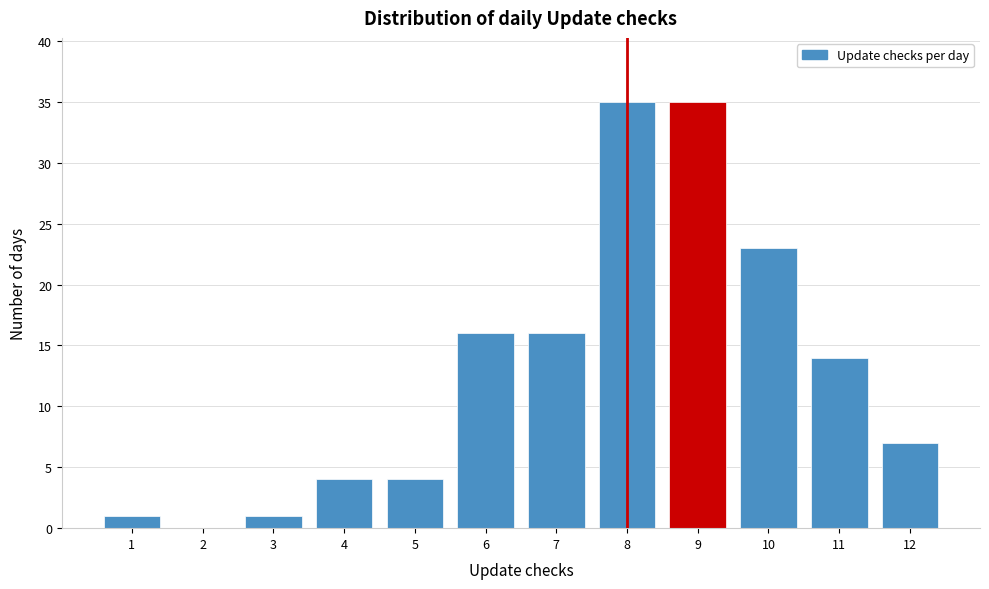

Reading left to right, transcribe this chart: for each bar, give the range it covers on the x-axis and its height. The values are not printed on the chart, so give them approximately, as read against the axis.

0.5 to 1.5: 1
1.5 to 2.5: 0
2.5 to 3.5: 1
3.5 to 4.5: 4
4.5 to 5.5: 4
5.5 to 6.5: 16
6.5 to 7.5: 16
7.5 to 8.5: 35
8.5 to 9.5: 35
9.5 to 10.5: 23
10.5 to 11.5: 14
11.5 to 12.5: 7